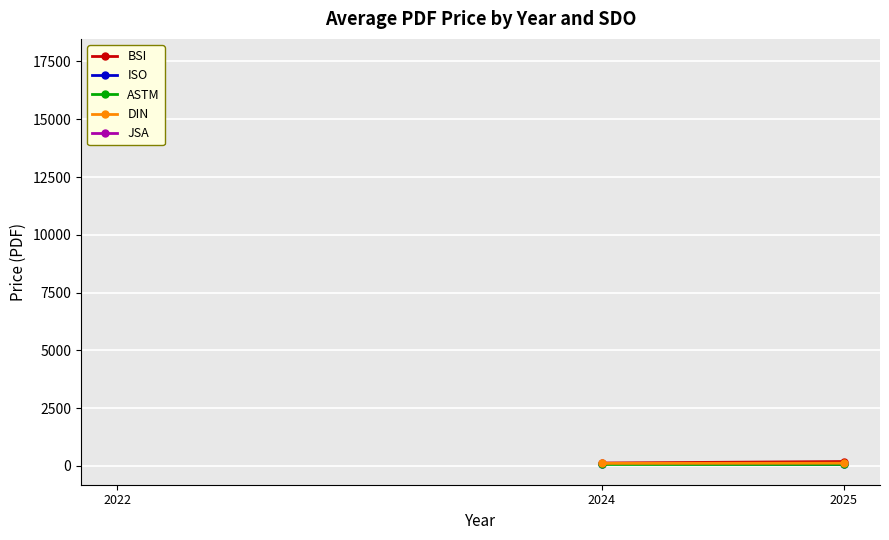

At which label does BSI reach its peak?

2022